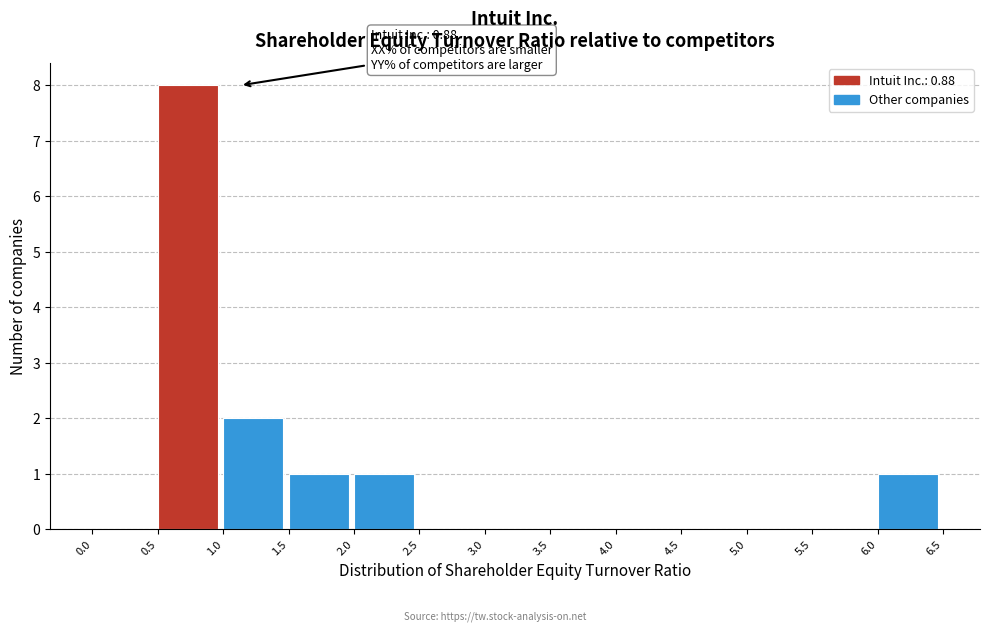

Over which range of the x-axis is the bar tallest?

0.5 to 1.0